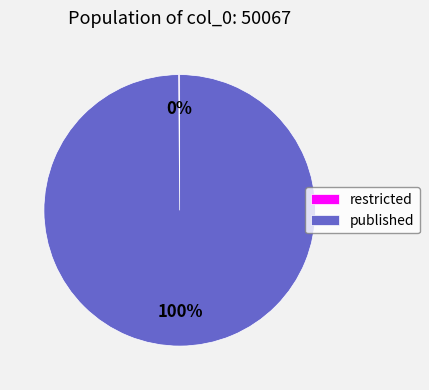

Is it true that published is 100% of the pie?

True